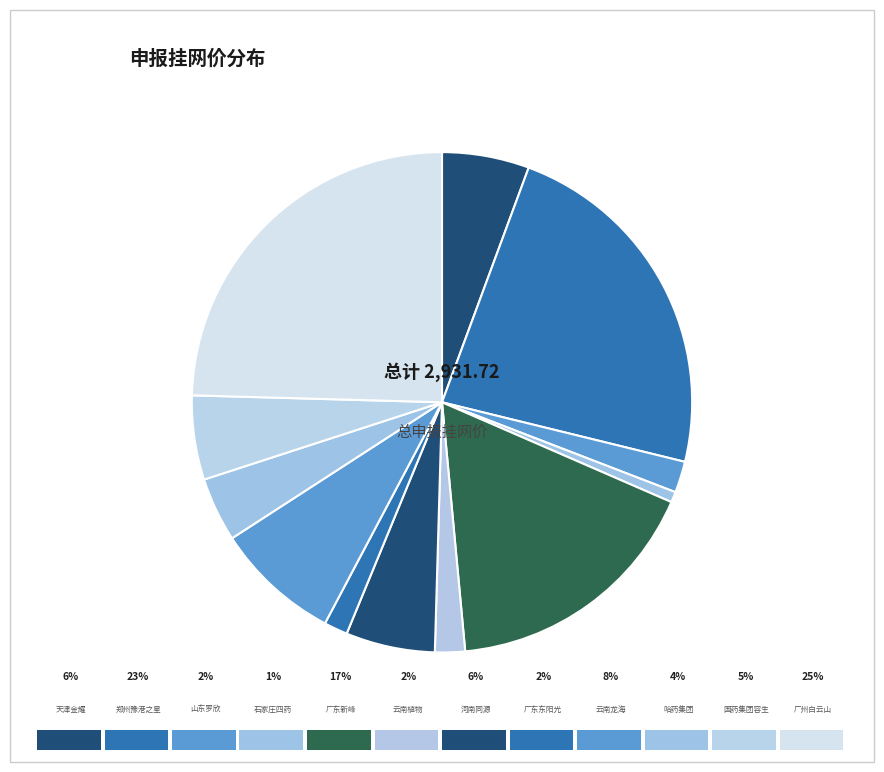

How many slices are in this pie chart?

12